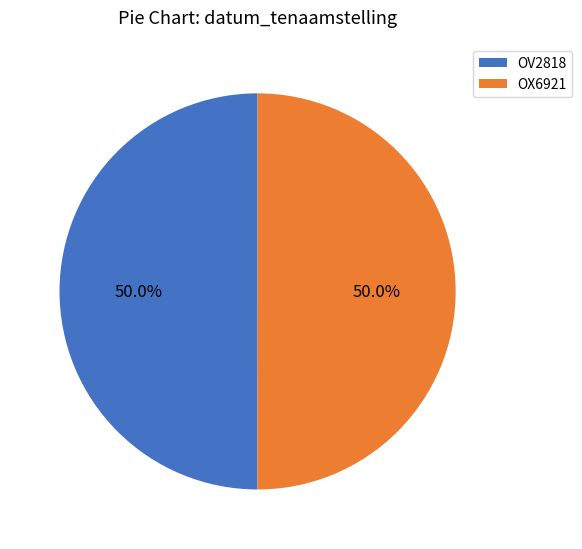

How many segments does this pie chart have?

2